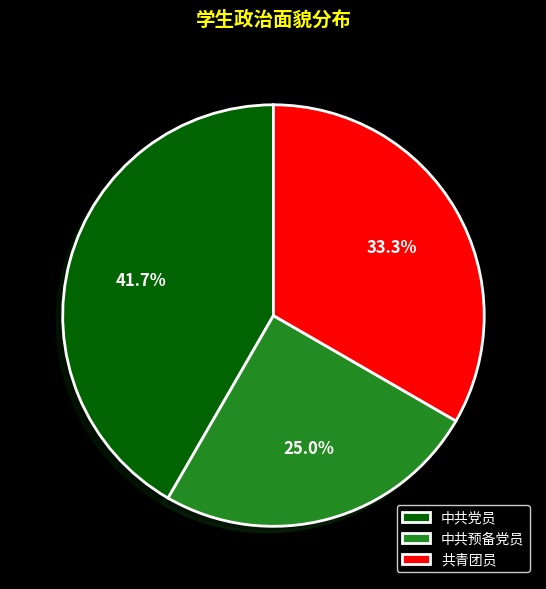

Rank the categories by value from highest to lowest.

中共党员, 共青团员, 中共预备党员